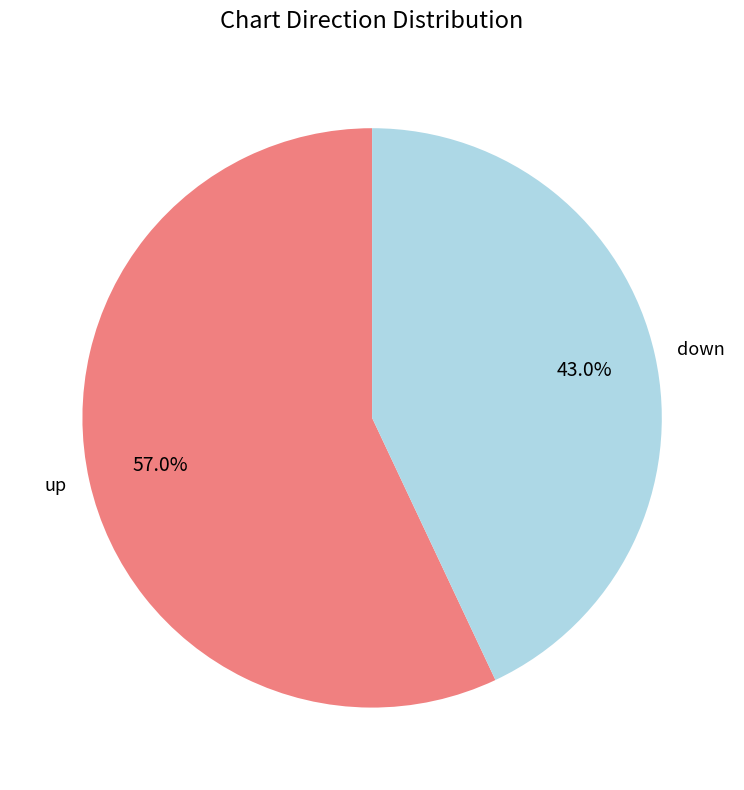

Which slice represents more than half of the pie?

up